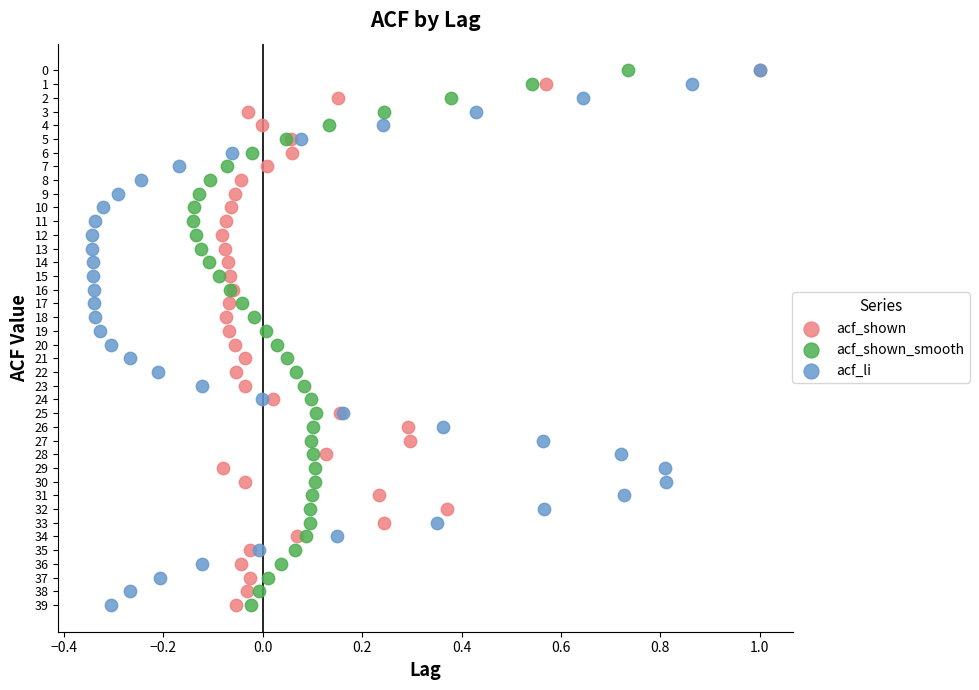

What are all the series names shown in the legend?

acf_shown, acf_shown_smooth, acf_li